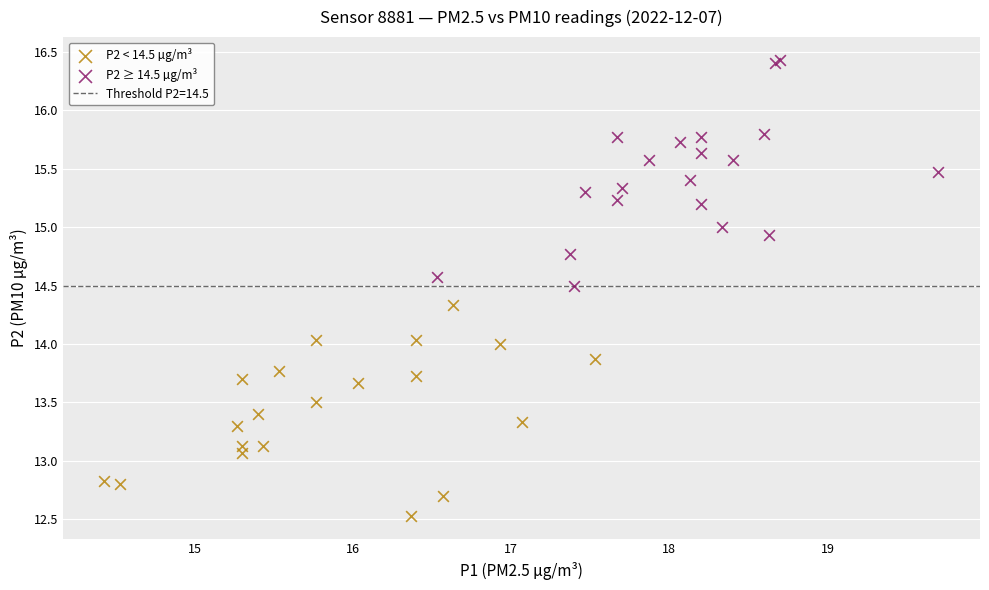

Which series reaches the maximum Y coordinate?

P2 ≥ 14.5 µg/m³